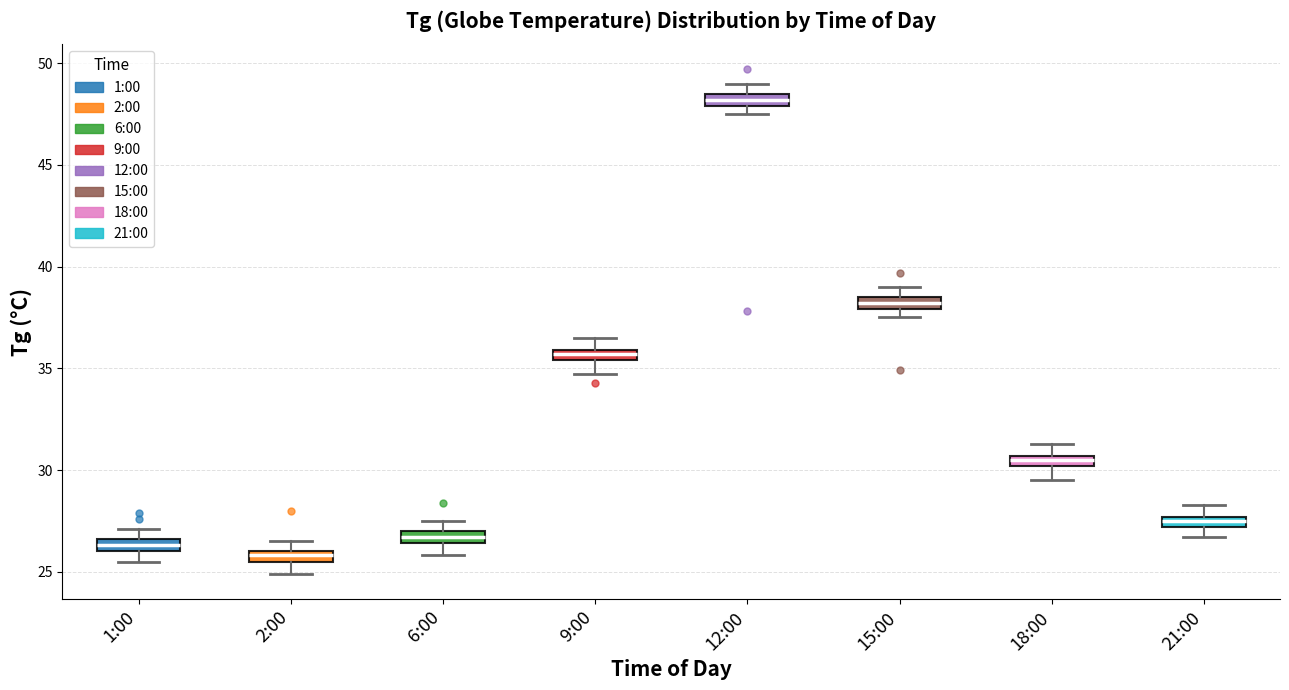

Which box has the highest median line?

12:00